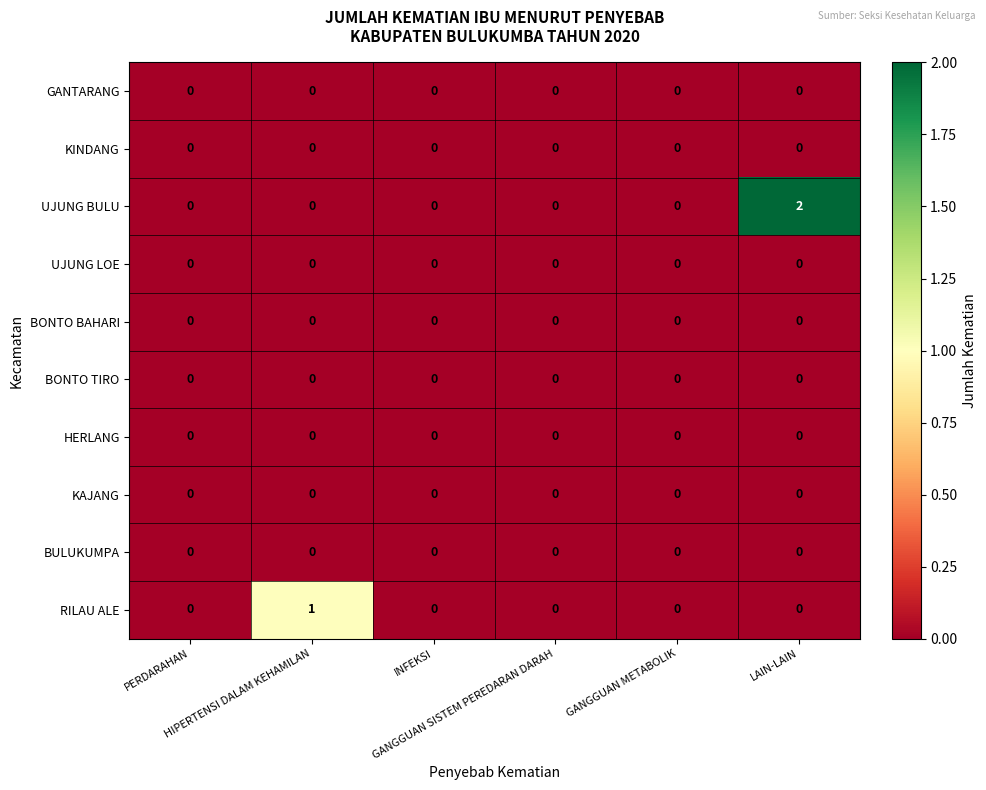

Count the number of data series in this chart.

10